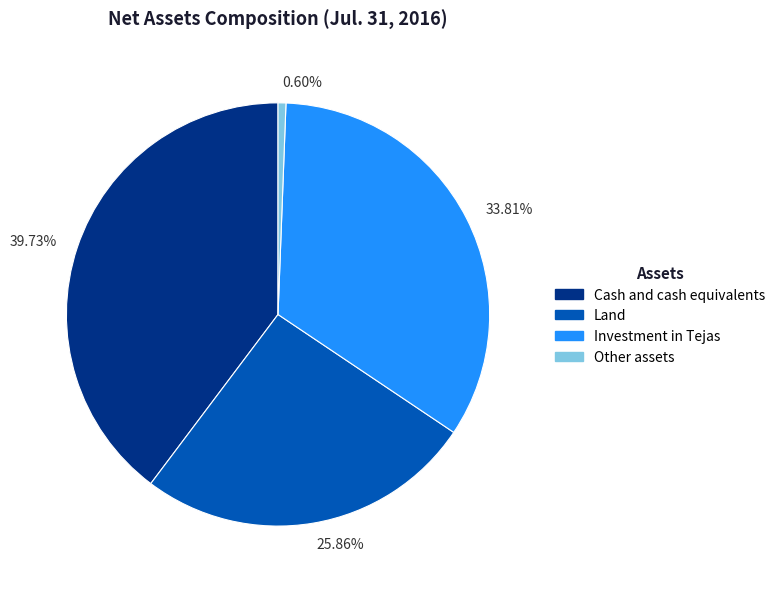

Rank the categories by value from lowest to highest.

0.60%, 25.86%, 33.81%, 39.73%